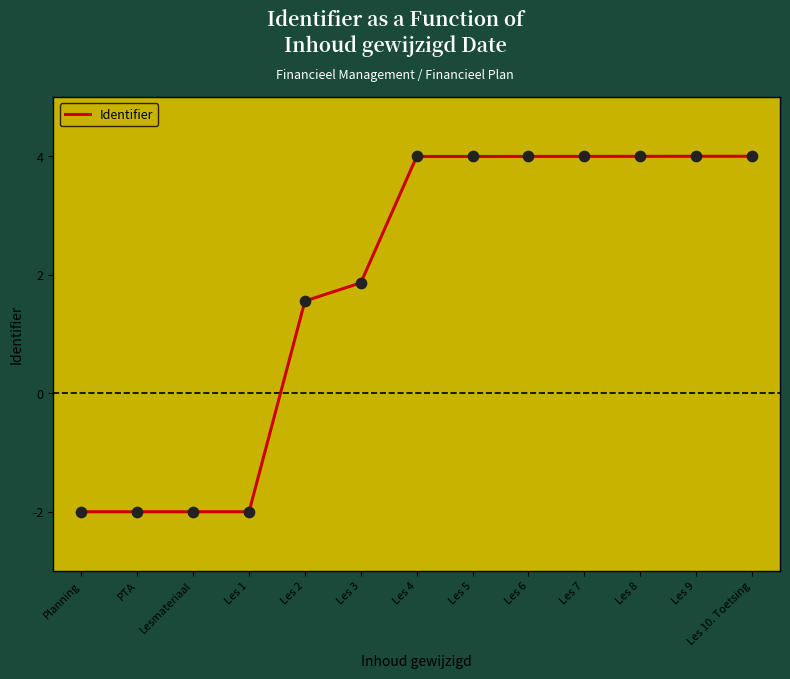

Which has a higher value, Les 8 or PTA?

Les 8